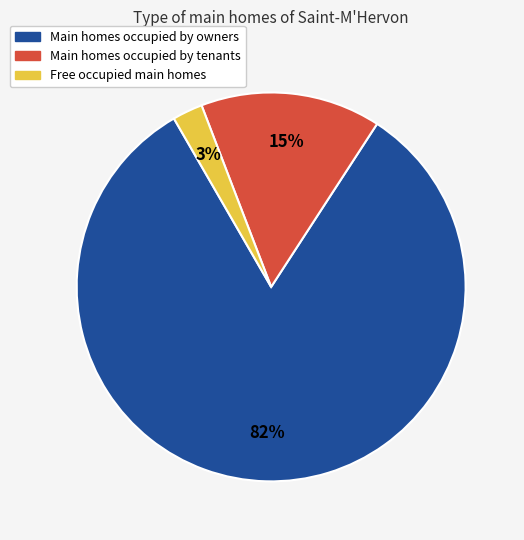

Does any single category account for the majority?

Yes